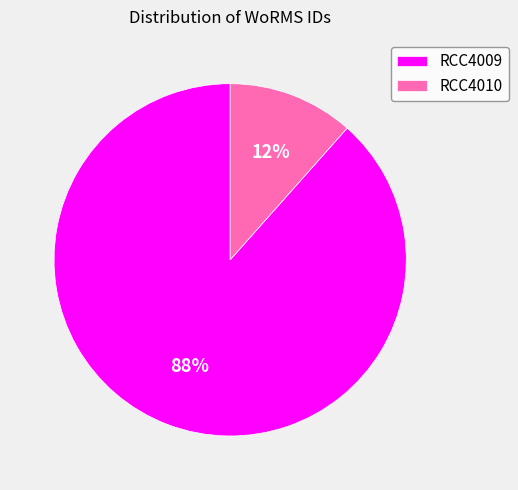

True or false: RCC4009 accounts for 88% of the total.

True